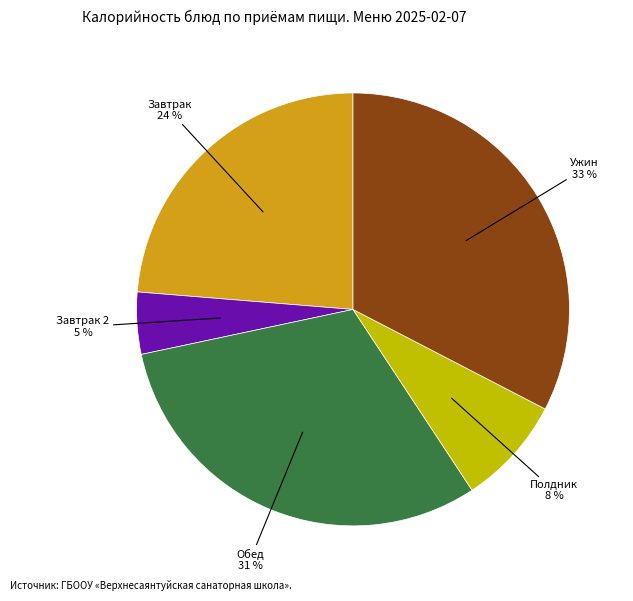

The Завтрак 2 slice represents 5% of the pie. True or false?

True